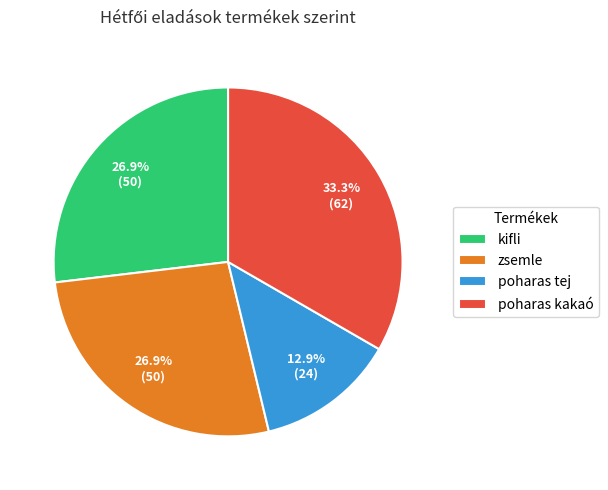

To the nearest percent, what percentage of the pie is kifli?

27%